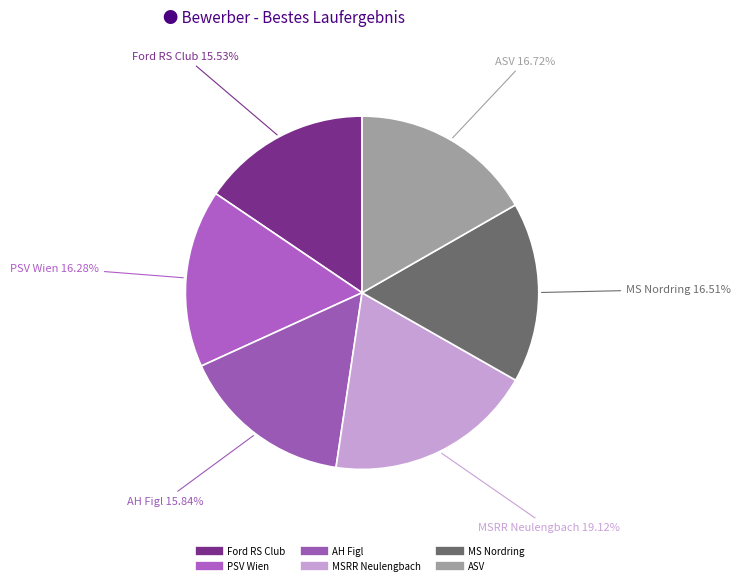

Which category has the biggest portion of the pie?

MSRR Neulengbach